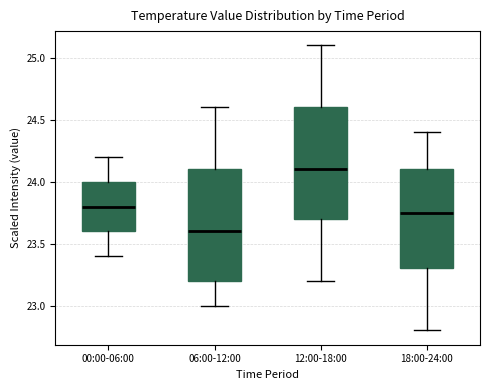

Reading left to right, transcribe this box plot: for each box, give where its median line is, the range the box spans, and where its two whiskers end, as read against the y-axis. The values are not printed on the chart, so give them approximately, as read against the axis.

00:00-06:00: median 23.80, box 23.60 to 24.00, whiskers 23.40 to 24.20
06:00-12:00: median 23.60, box 23.20 to 24.10, whiskers 23.00 to 24.60
12:00-18:00: median 24.10, box 23.70 to 24.60, whiskers 23.20 to 25.10
18:00-24:00: median 23.75, box 23.30 to 24.10, whiskers 22.80 to 24.40